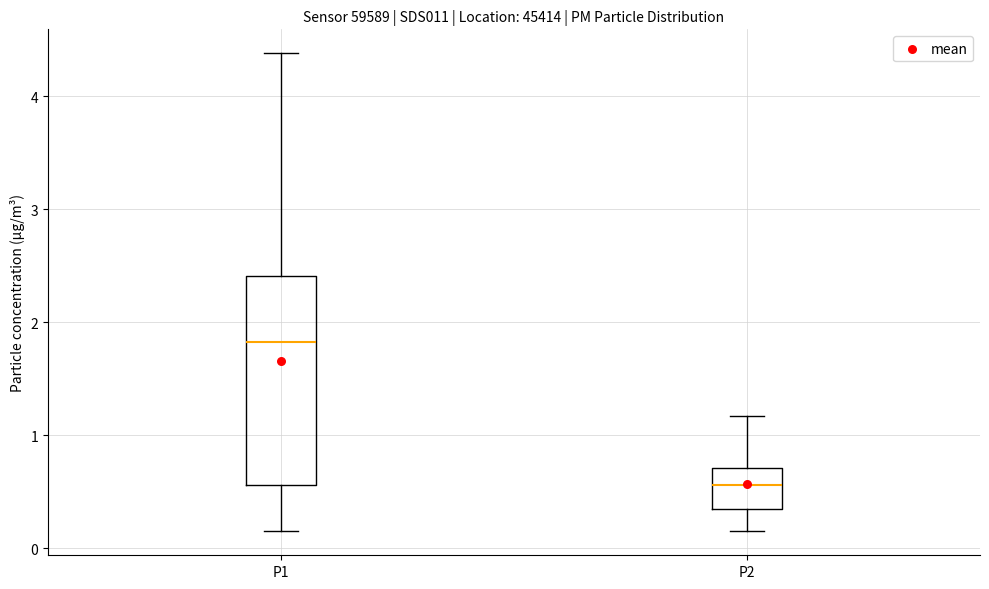

Reading left to right, read every box against the y-axis: the position of its median line, the range the box covers, and the ends of its whiskers. The values are not printed on the chart, so give them approximately, as read against the axis.

P1: median 1.8, box 0.6 to 2.4, whiskers 0.2 to 4.4
P2: median 0.6, box 0.4 to 0.7, whiskers 0.2 to 1.2